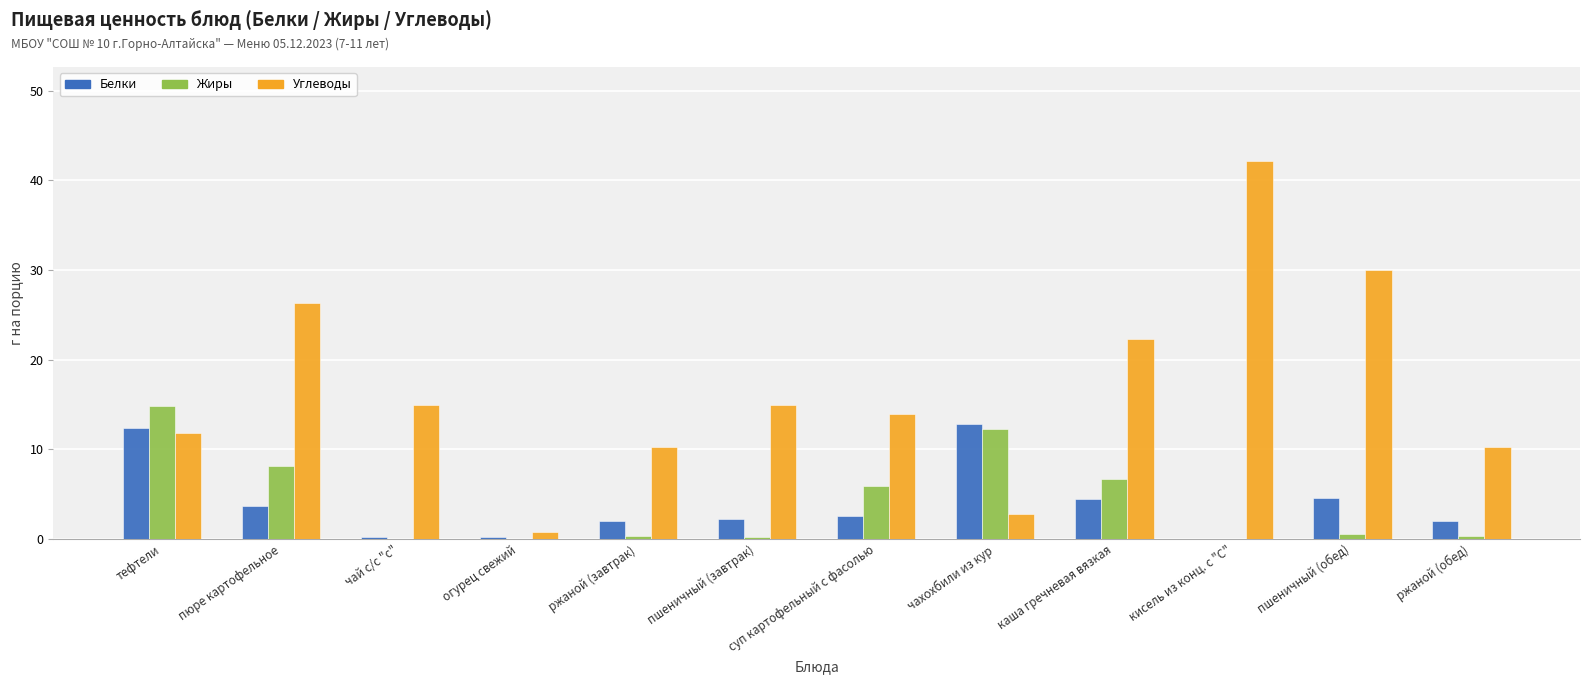

What is the maximum value shown in the chart?

42.1